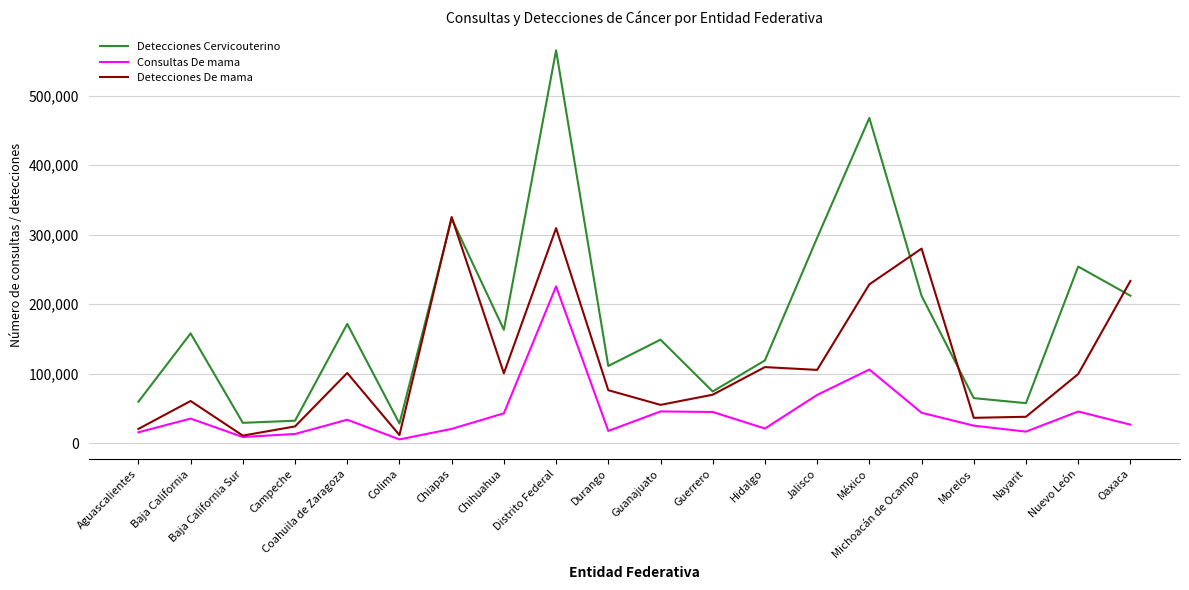

At which category does Detecciones Cervicouterino reach its first local peak?

Baja California